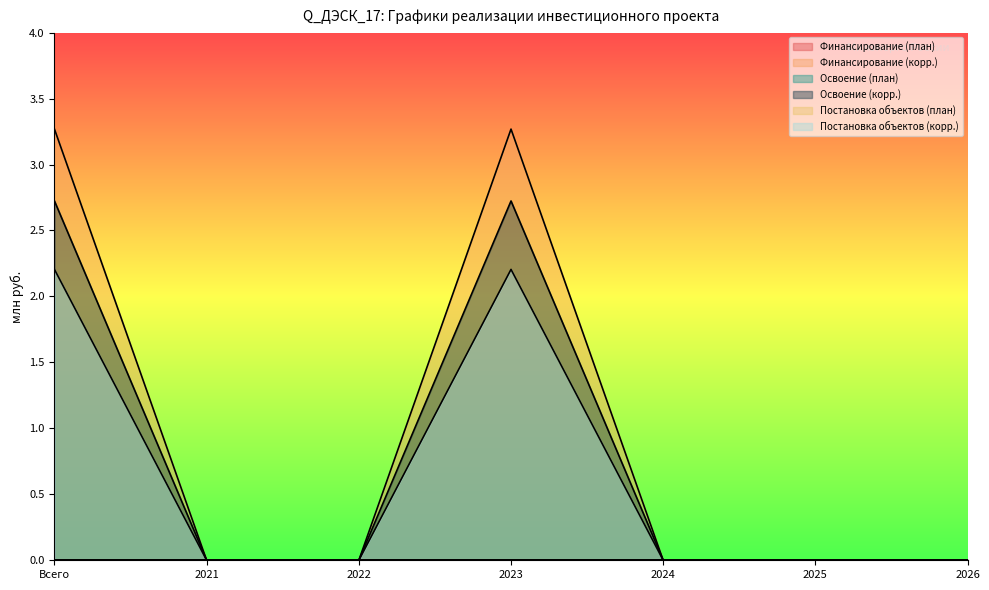

Does the chart display data point markers on the line(s)?

No